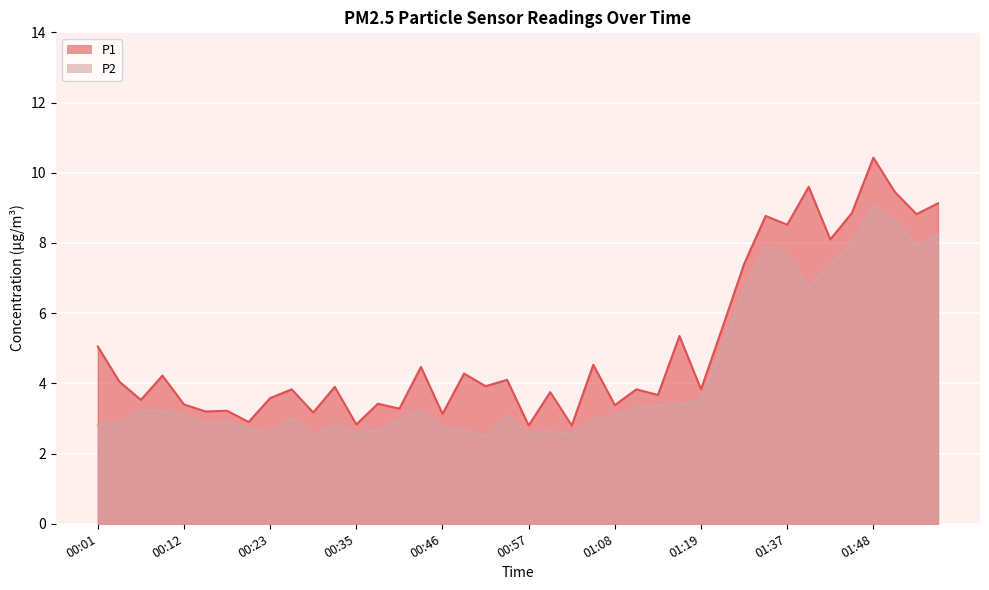

Is it true that P1 equals 3.8 at 00:26?

True